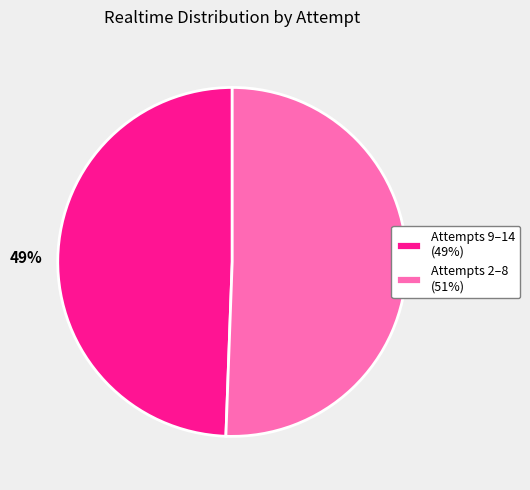

Do Attempts 2–8 (51%) and Attempts 9–14 (49%) together represent more than half of the pie?

Yes